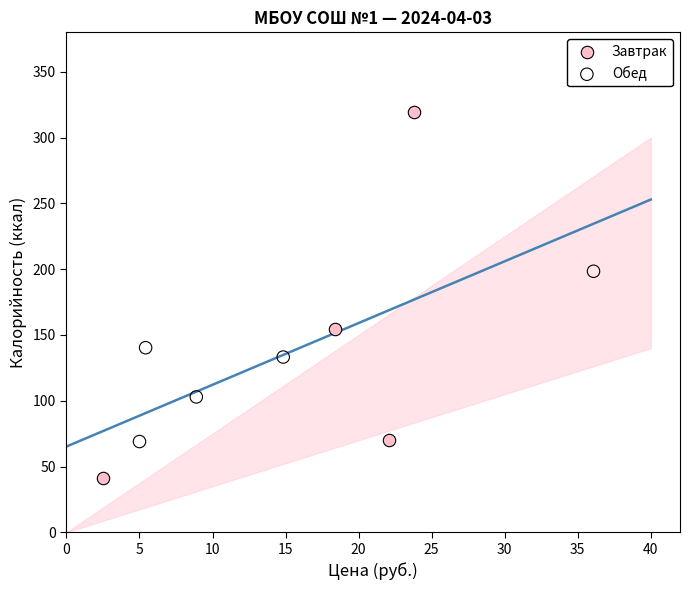

Which series has the widest spread of Y values?

Завтрак